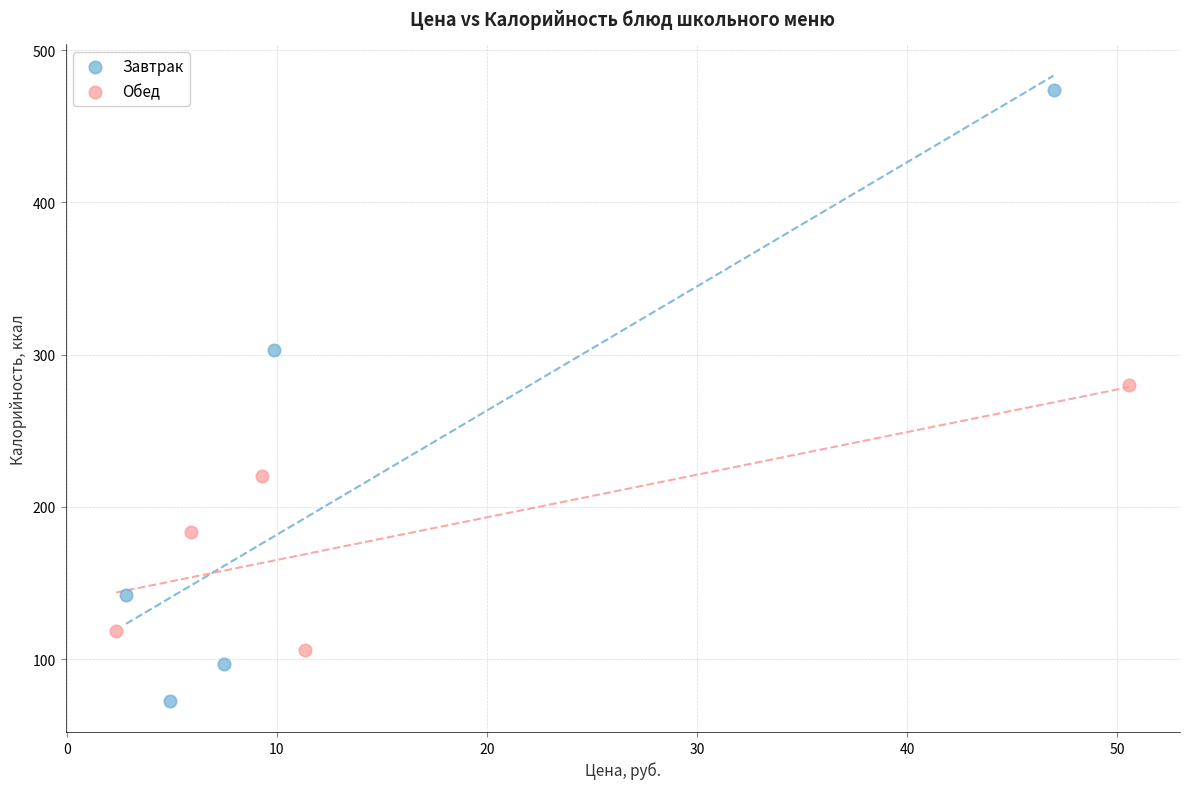

Which series has the widest spread of Y values?

Завтрак